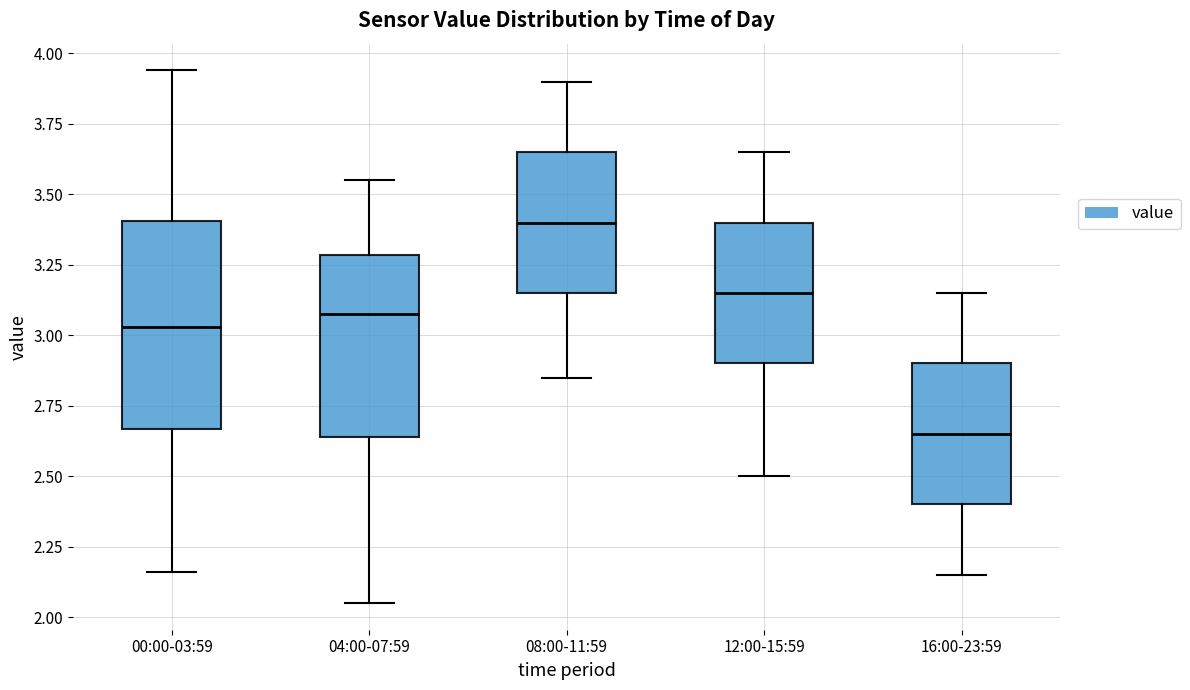

Reading left to right, transcribe this box plot: for each box, give where its median line is, the range the box spans, and where its two whiskers end, as read against the y-axis. The values are not printed on the chart, so give them approximately, as read against the axis.

00:00-03:59: median 3.05, box 2.65 to 3.40, whiskers 2.15 to 3.95
04:00-07:59: median 3.10, box 2.65 to 3.30, whiskers 2.05 to 3.55
08:00-11:59: median 3.40, box 3.15 to 3.65, whiskers 2.85 to 3.90
12:00-15:59: median 3.15, box 2.90 to 3.40, whiskers 2.50 to 3.65
16:00-23:59: median 2.65, box 2.40 to 2.90, whiskers 2.15 to 3.15